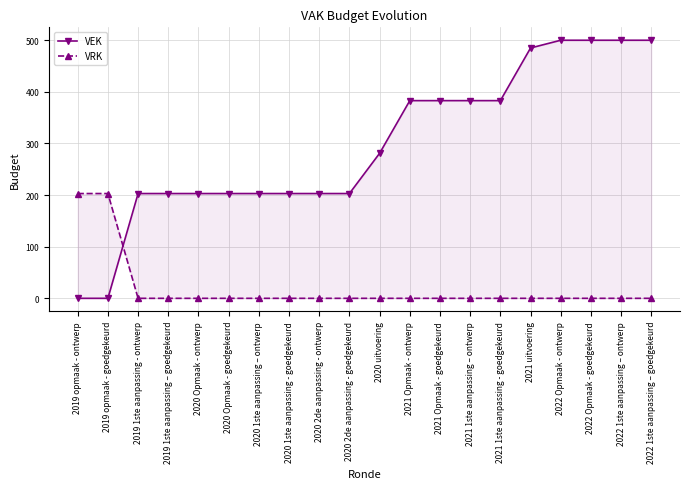

What is the total value across all series at 2021 Opmaak - goedgekeurd?

383